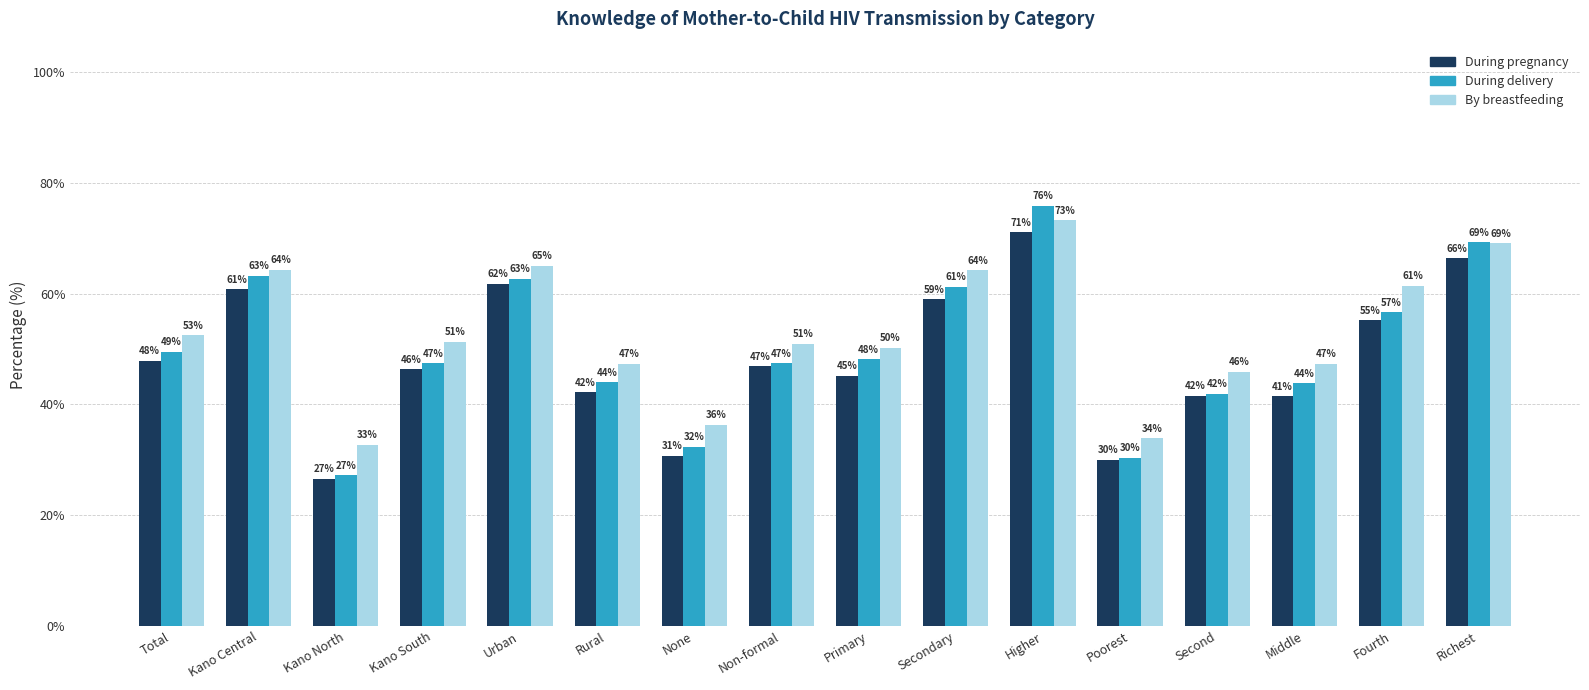

At which label does By breastfeeding first exceed 51?

Total